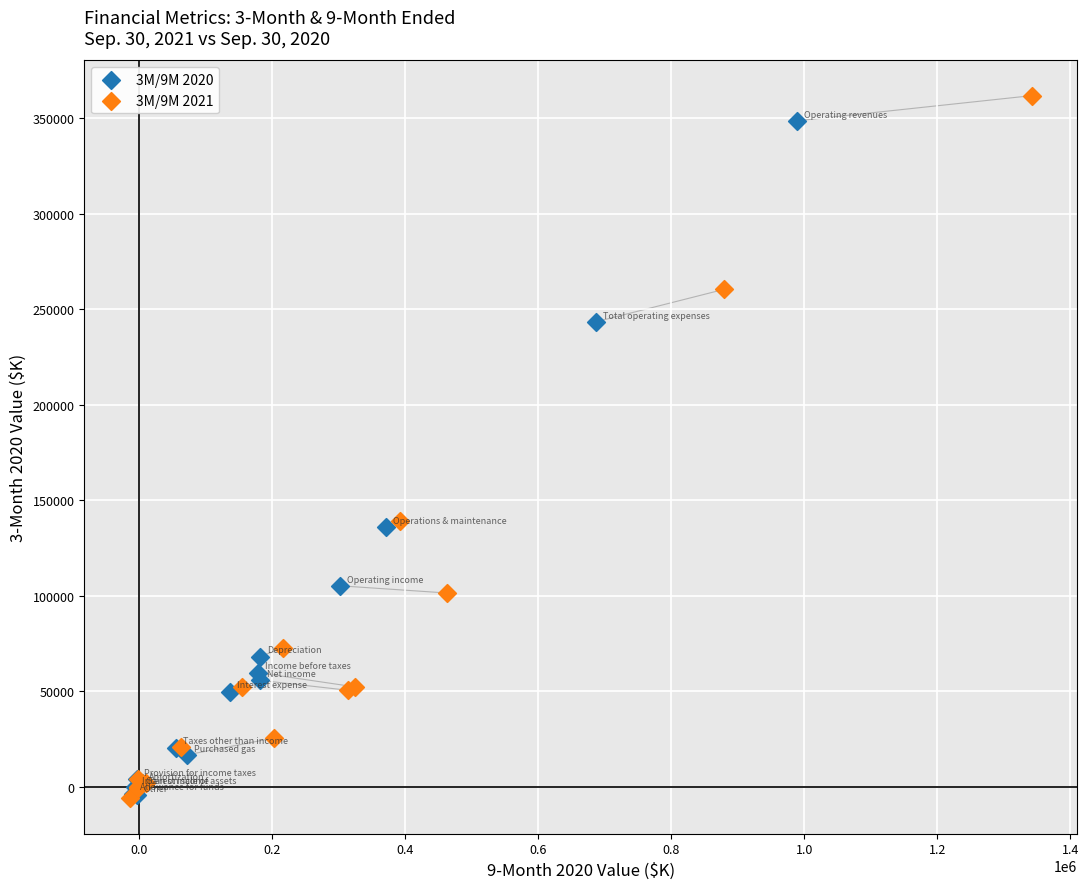

Which series has the largest Y range (max minus min)?

3M/9M 2021